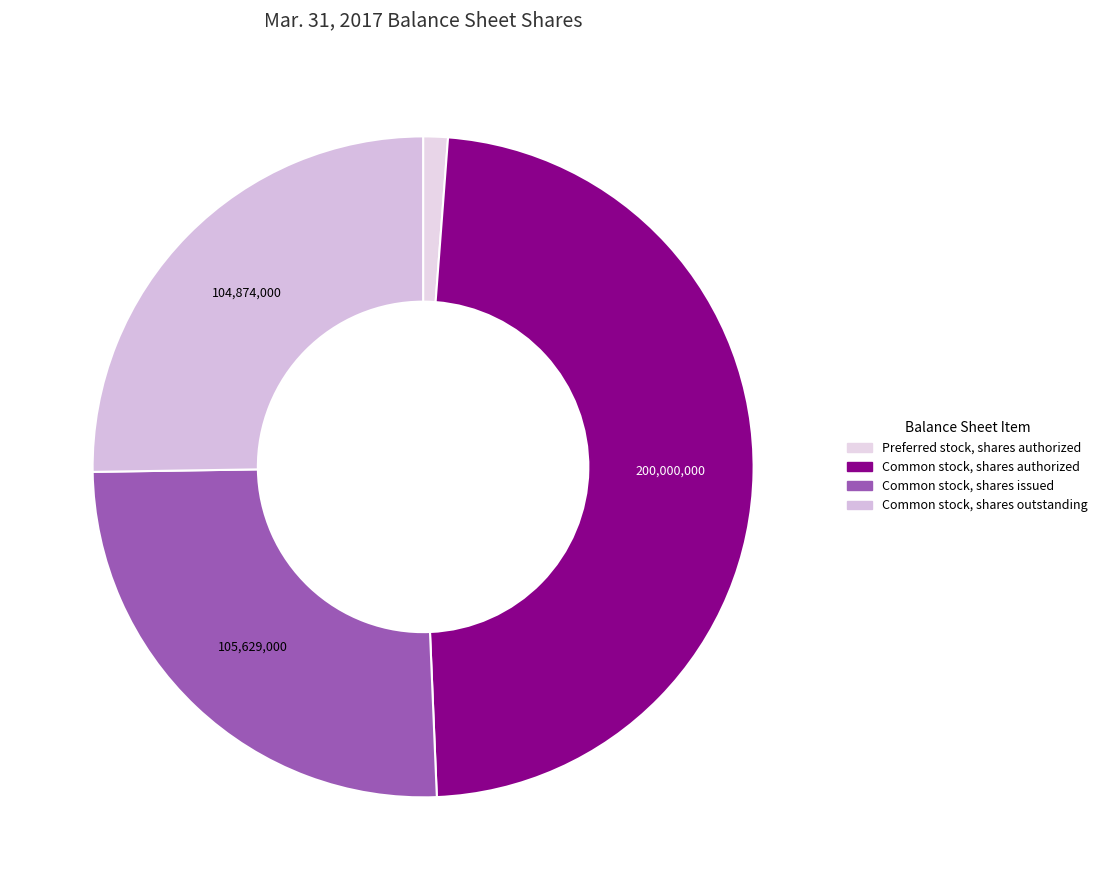

How many slices are in this pie chart?

4